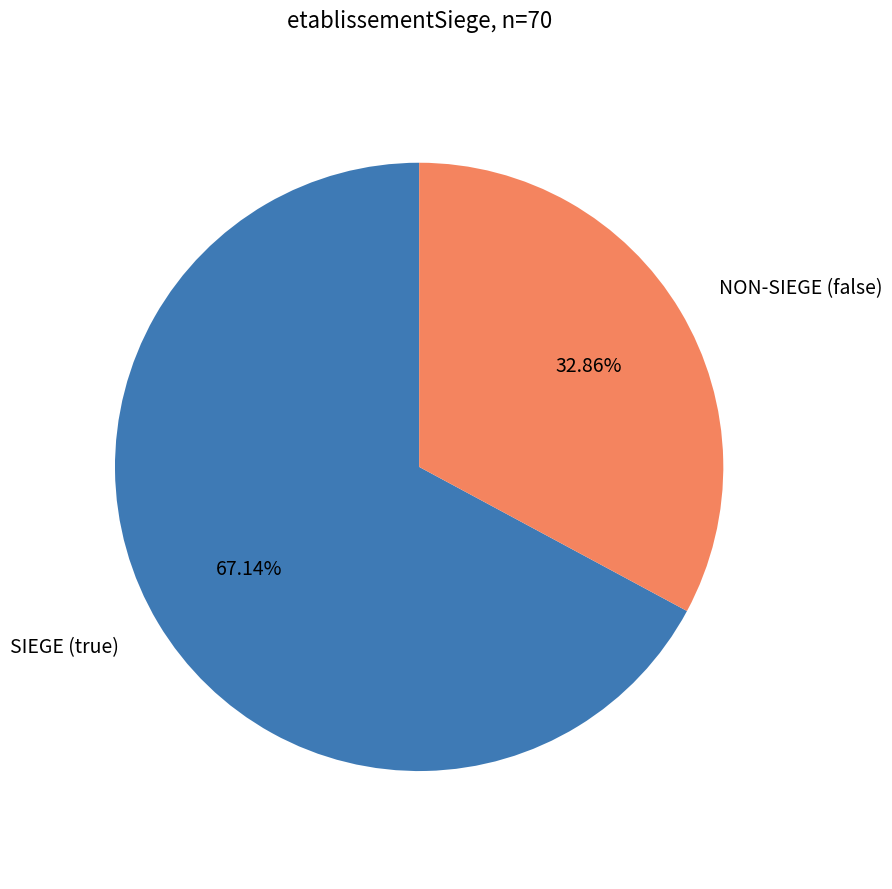

Does any single category account for the majority?

Yes